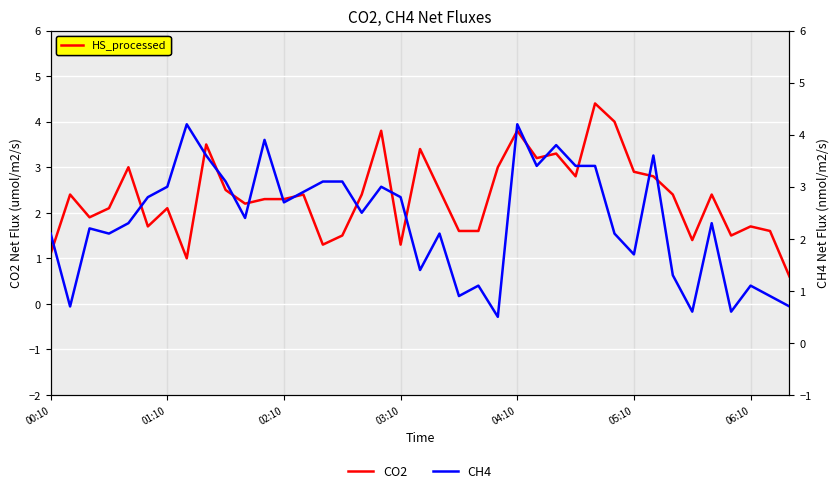

How many lines are shown in the chart?

2